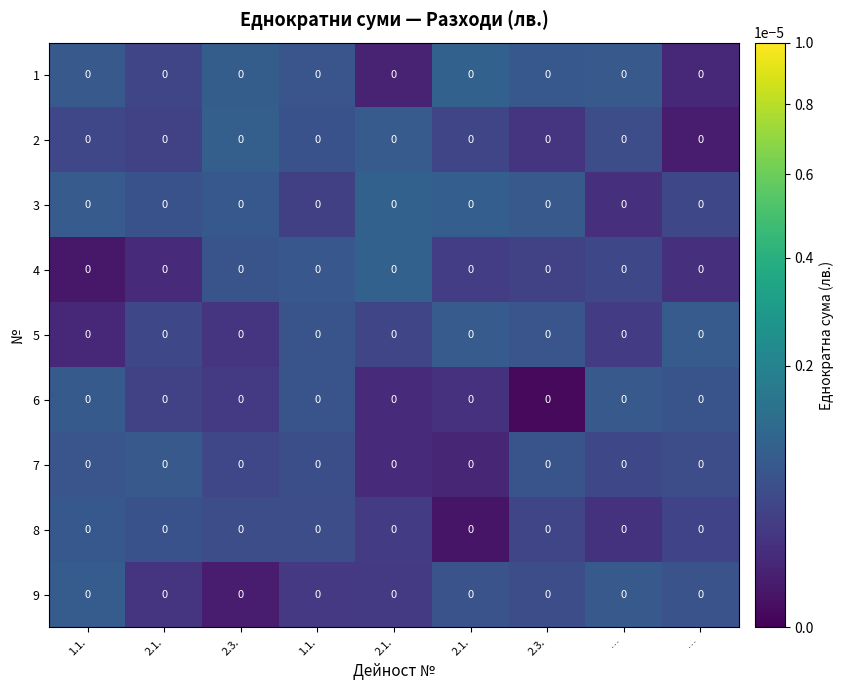

At which label does 8 reach its peak?

1.1.